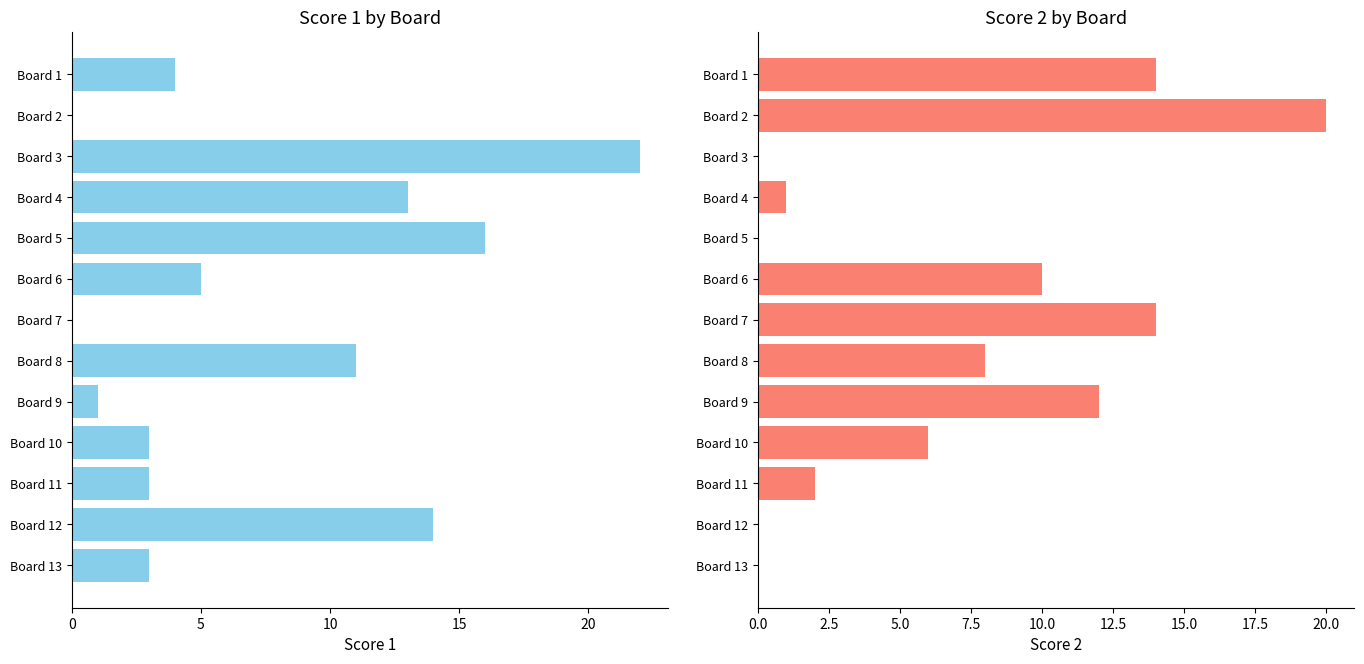

Which series changed the most between Board 2 and Board 5?

Score 2